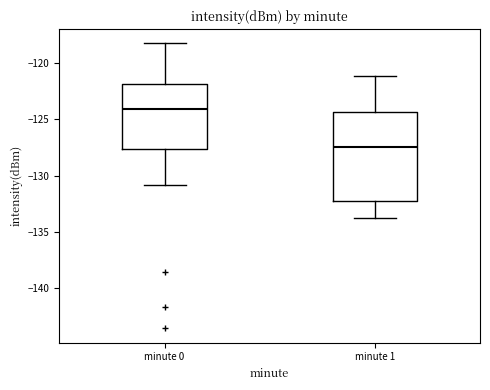

Reading left to right, read every box against the y-axis: the position of its median line, the range the box covers, and the ends of its whiskers. The values are not printed on the chart, so give them approximately, as read against the axis.

minute 0: median -124.0, box -127.5 to -122.0, whiskers -131.0 to -118.5
minute 1: median -127.5, box -132.5 to -124.5, whiskers -134.0 to -121.0